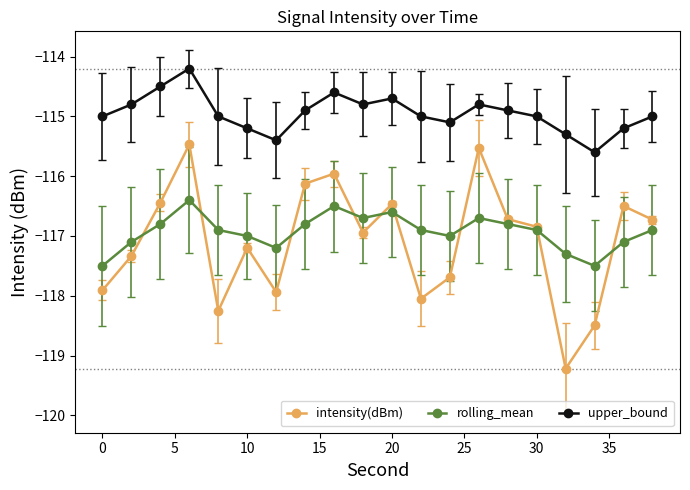

Rank the series by their maximum value, from lowest to highest.

rolling_mean, intensity(dBm), upper_bound